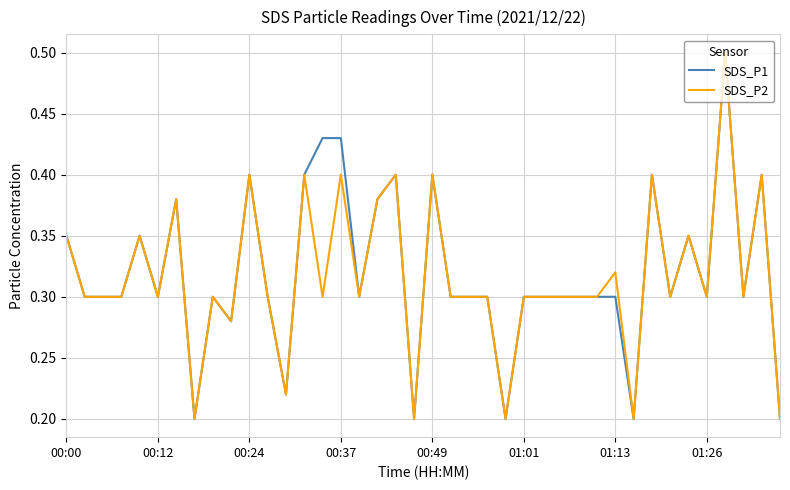

What is the maximum value for SDS_P2?

0.5